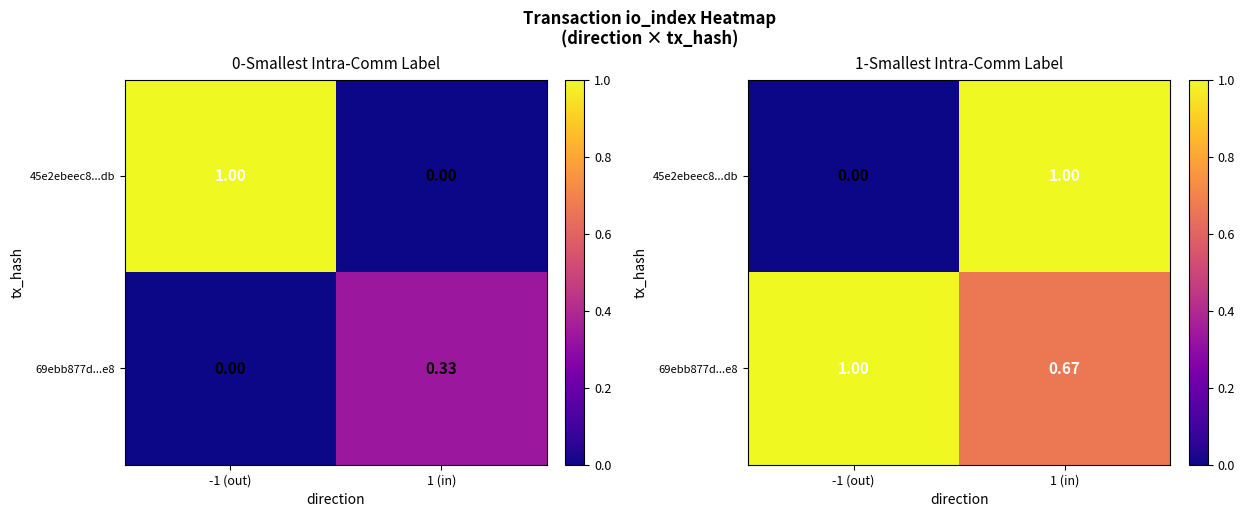

Which series has the largest total across all categories?

69ebb877d...e8